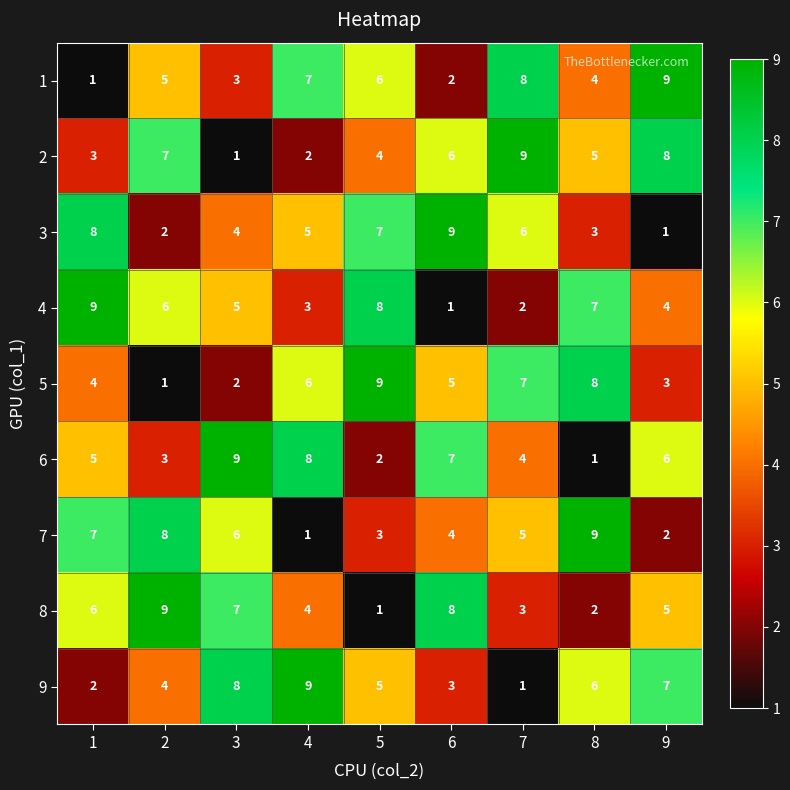

What is the approximate value of 9 at 8?

6